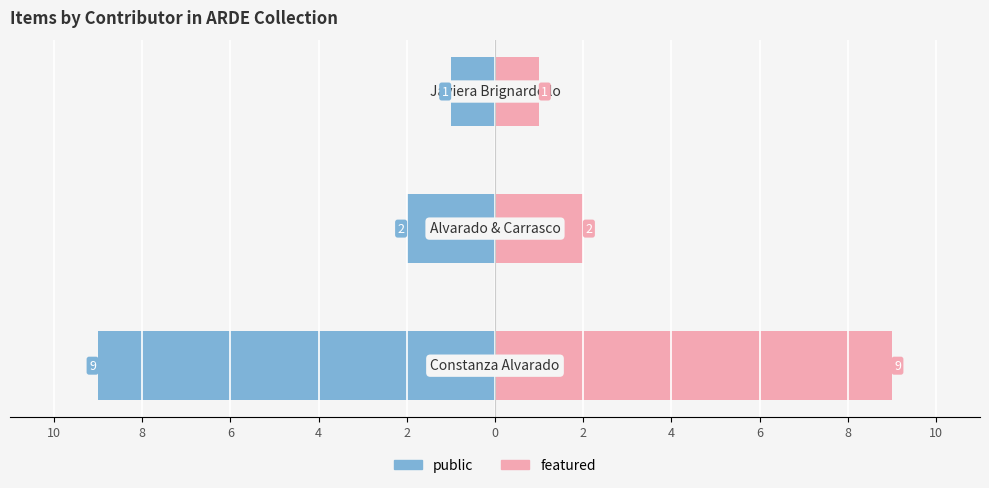

What is the sum of all public values?

-12